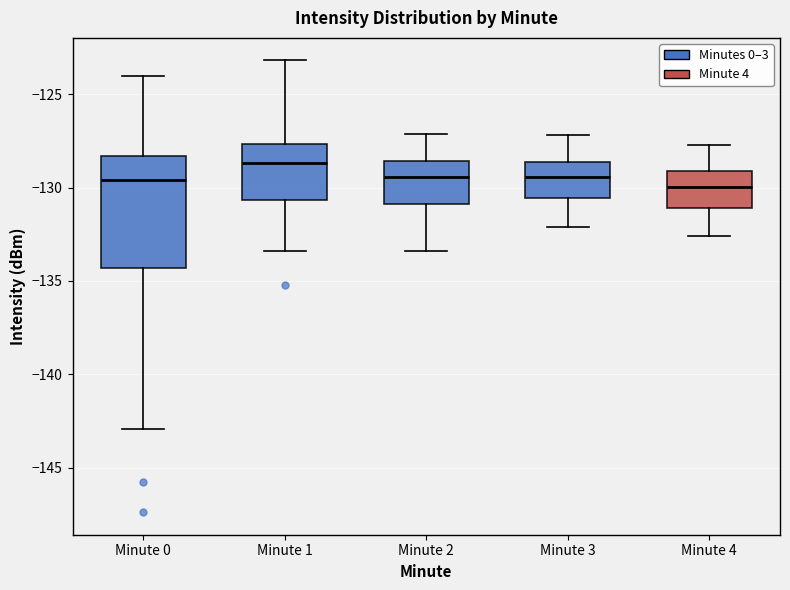

Reading left to right, transcribe this box plot: for each box, give where its median line is, the range the box spans, and where its two whiskers end, as read against the y-axis. The values are not printed on the chart, so give them approximately, as read against the axis.

Minute 0: median -129.5, box -134.5 to -128.5, whiskers -143.0 to -124.0
Minute 1: median -128.5, box -130.5 to -127.5, whiskers -133.5 to -123.0
Minute 2: median -129.5, box -131.0 to -128.5, whiskers -133.5 to -127.0
Minute 3: median -129.5, box -130.5 to -128.5, whiskers -132.0 to -127.0
Minute 4: median -130.0, box -131.0 to -129.0, whiskers -132.5 to -127.5